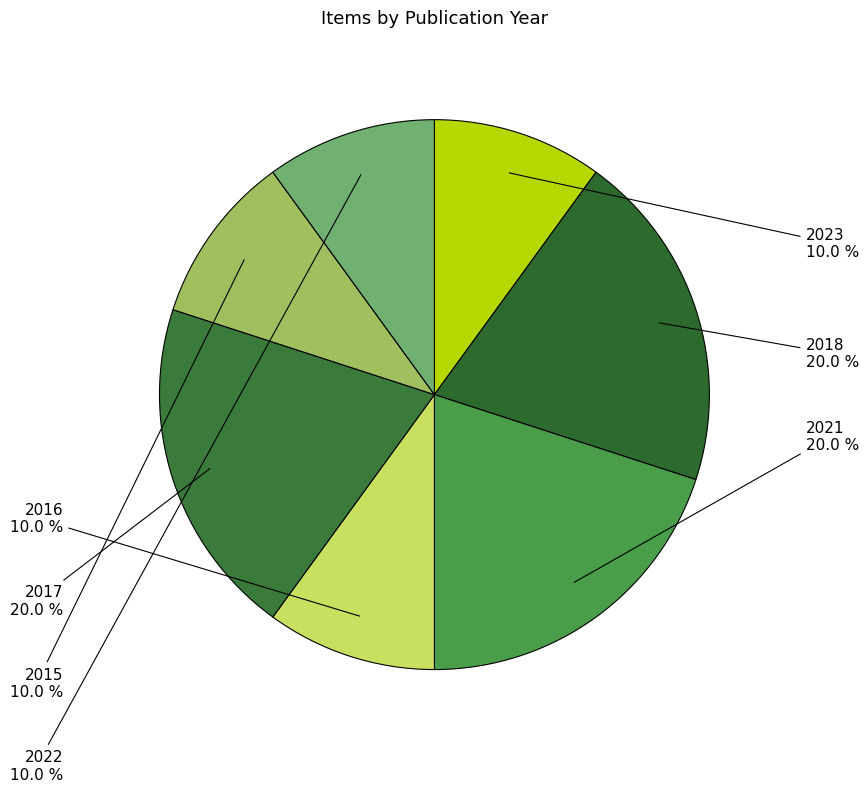

Combined, do 2022 and 2017 account for over 50%?

No